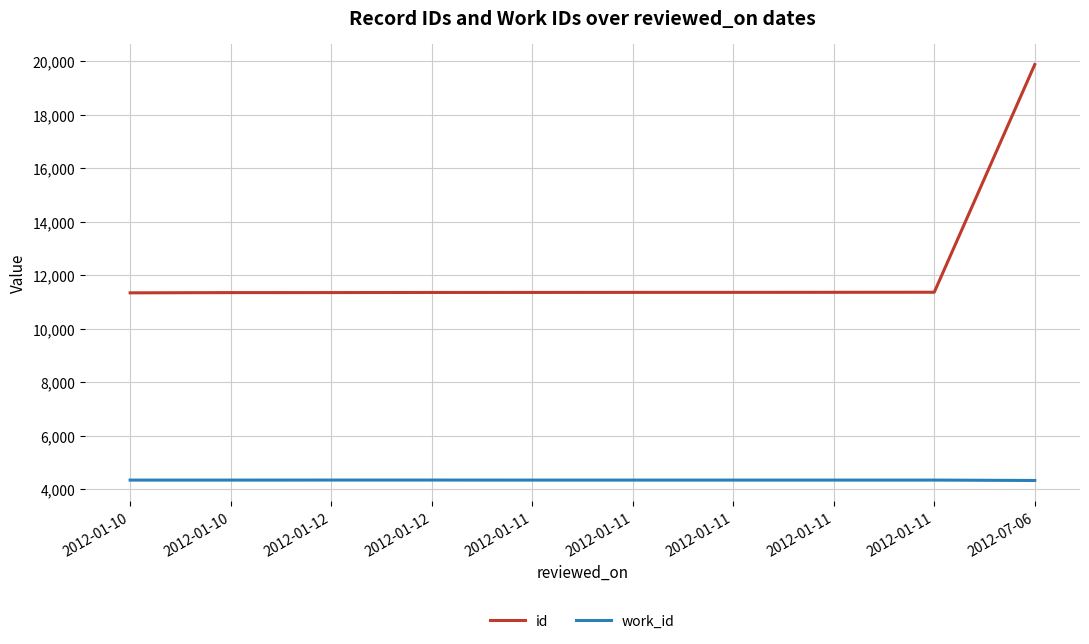

Reading left to right, transcribe all the data shown in this chart.

id: 11341	11350	11351	11355	11356	11358	11359	11361	11364	19879
work_id: 4339	4339	4340	4340	4339	4339	4339	4339	4339	4324